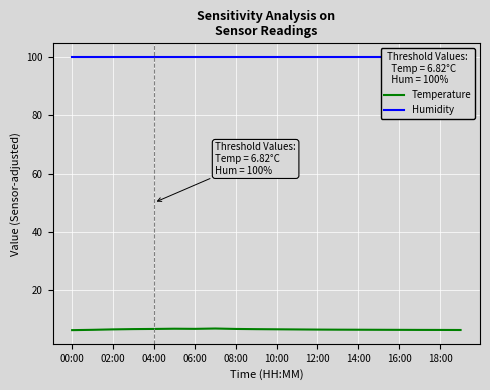

The Temperature series shows 6.7 at 08:00. True or false?

True